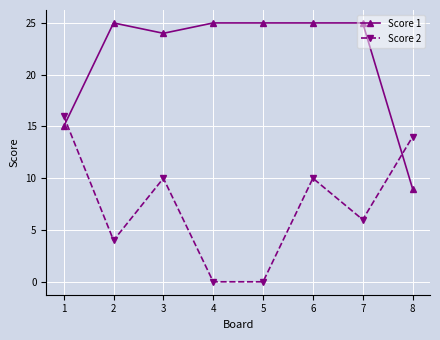

Between which two adjacent categories do Score 2 and Score 1 first intersect?

1 and 2